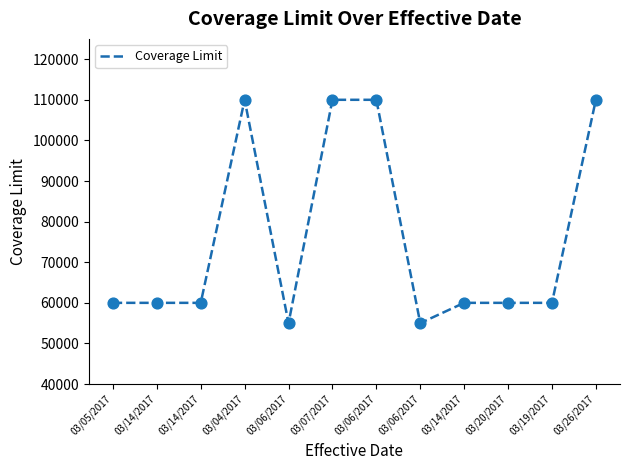

Is this an area chart (filled region under the line)?

No